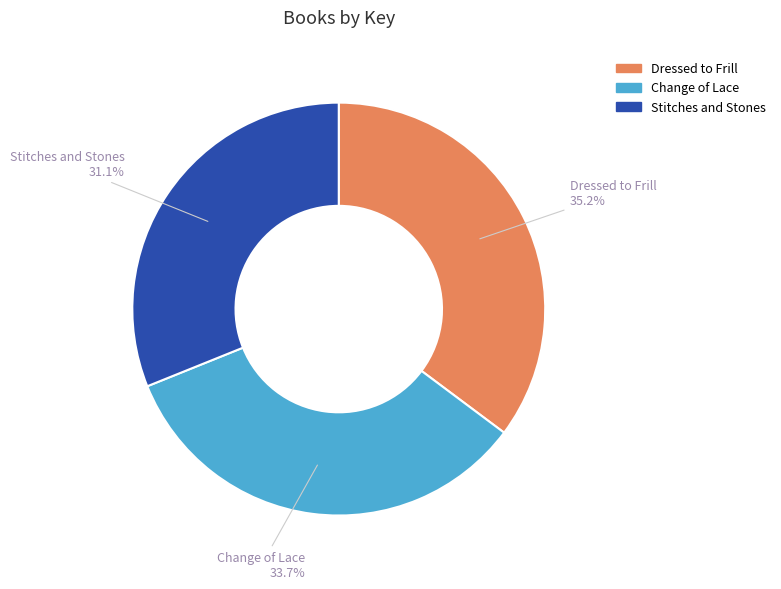

How many slices are in this pie chart?

3